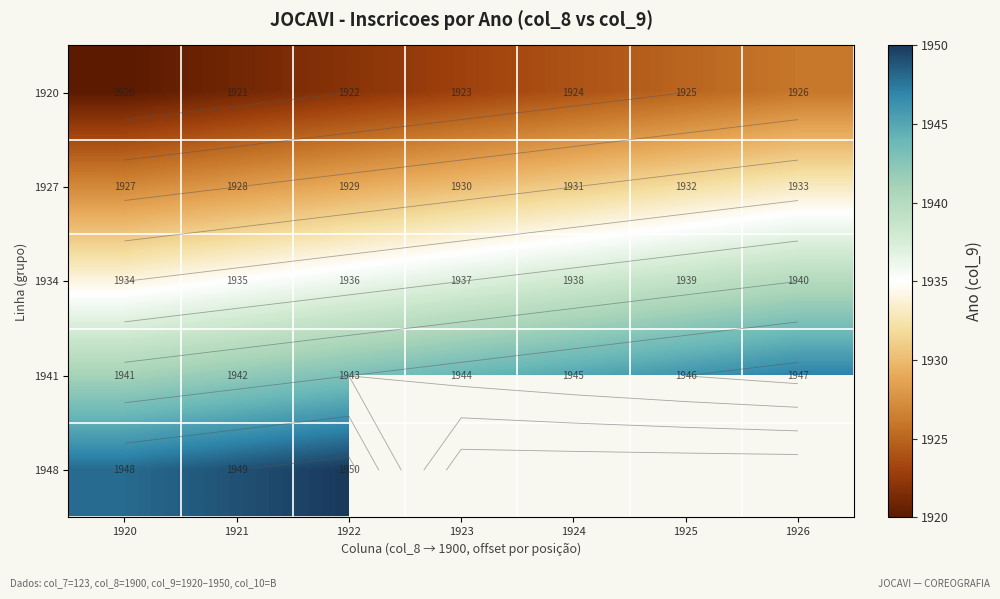

How many categories are shown in the chart?

7